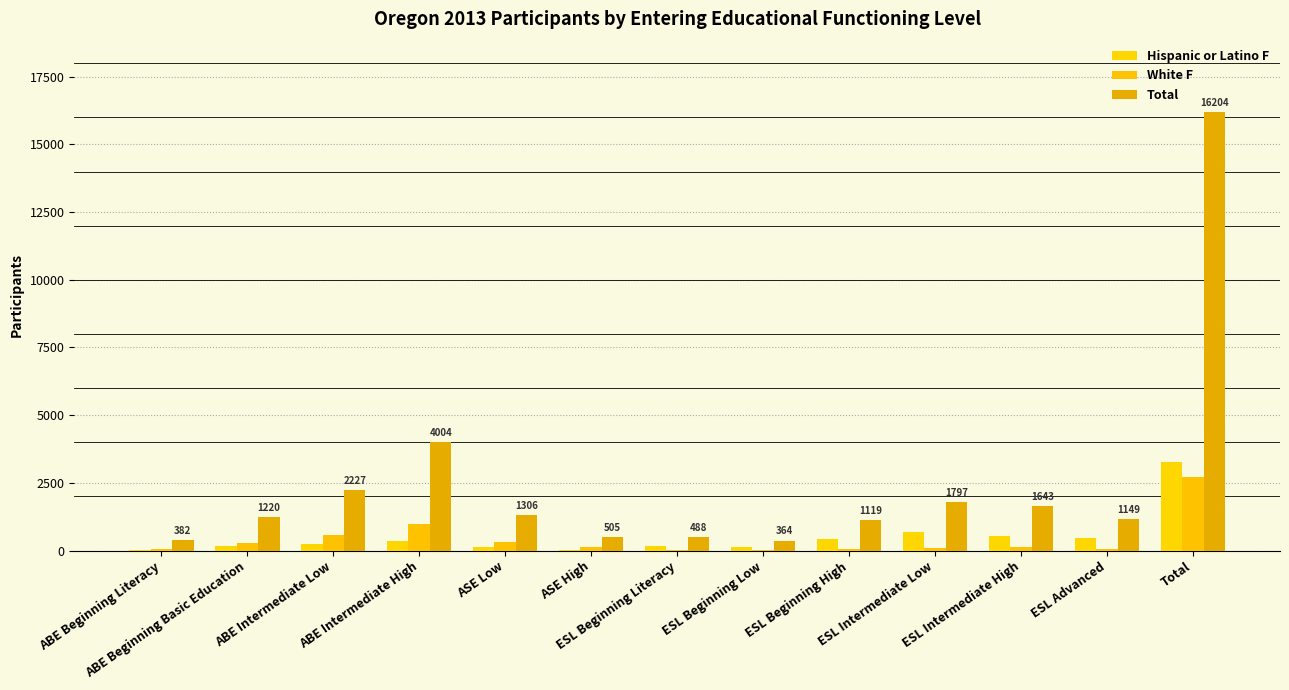

At which category does the chart reach its minimum across all series?

ESL Beginning Literacy